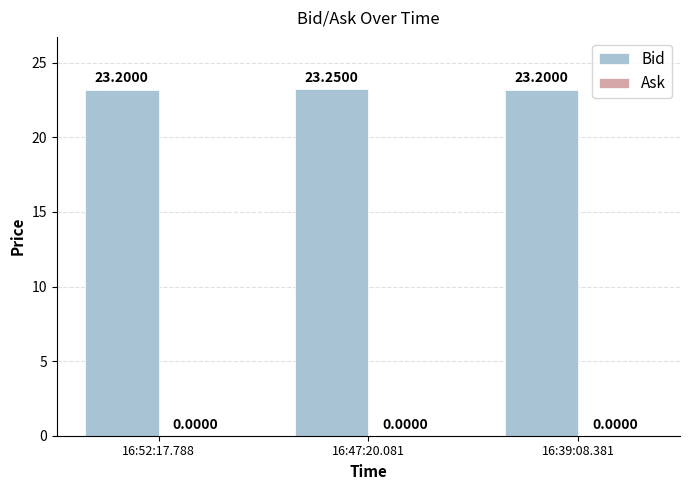

Approximately how many times larger is the value at 16:39:08.381 compared to 16:52:17.788?

1.0